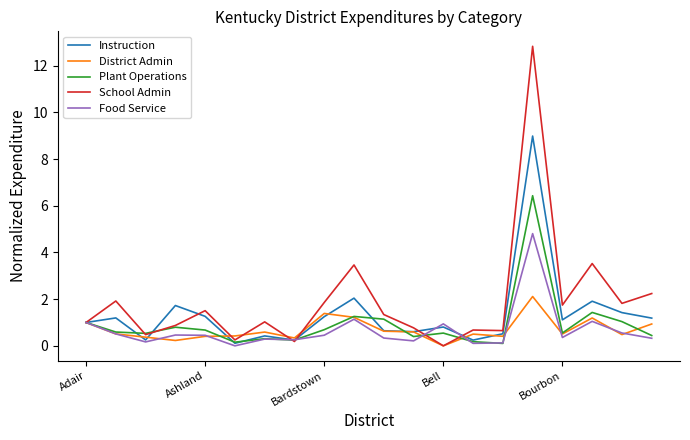

Rank the series by their maximum value, from highest to lowest.

School Admin, Instruction, Plant Operations, Food Service, District Admin